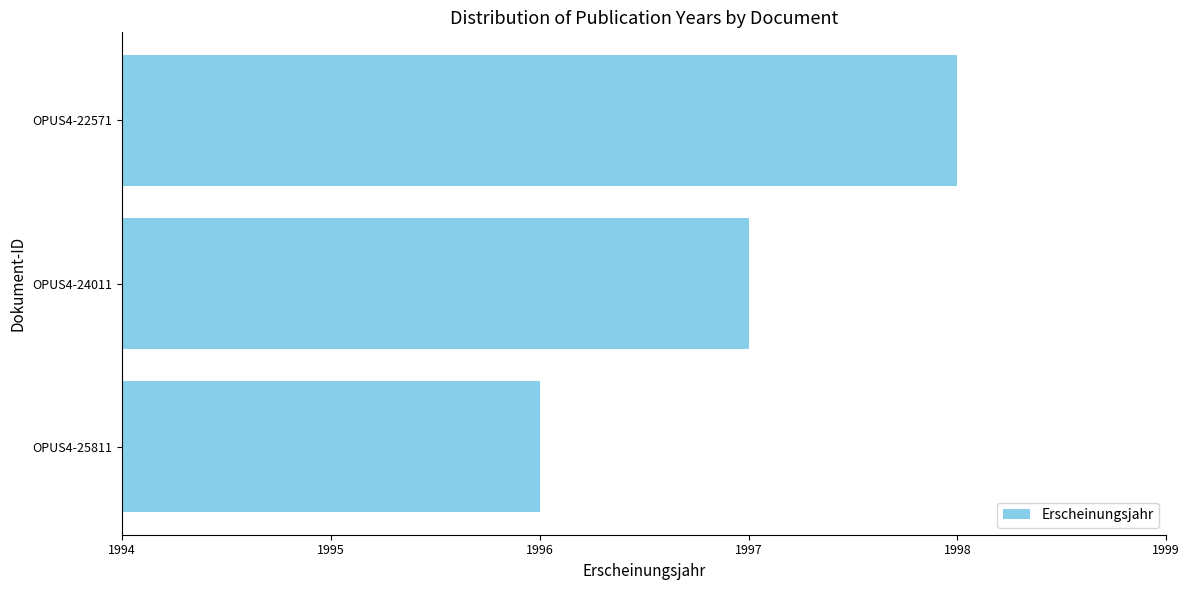

How many data points does each series have?

3